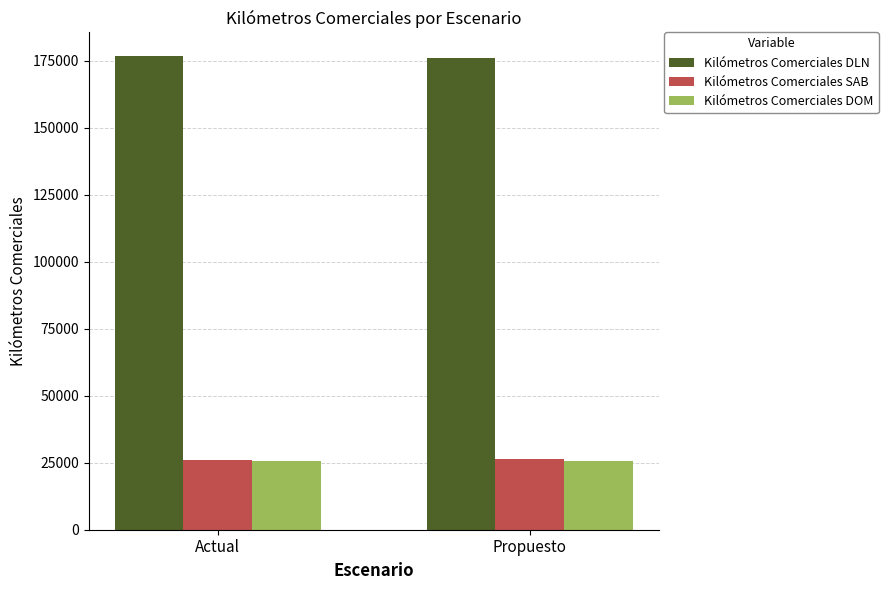

The value of Kilómetros Comerciales DLN at Propuesto is 267913. True or false?

False